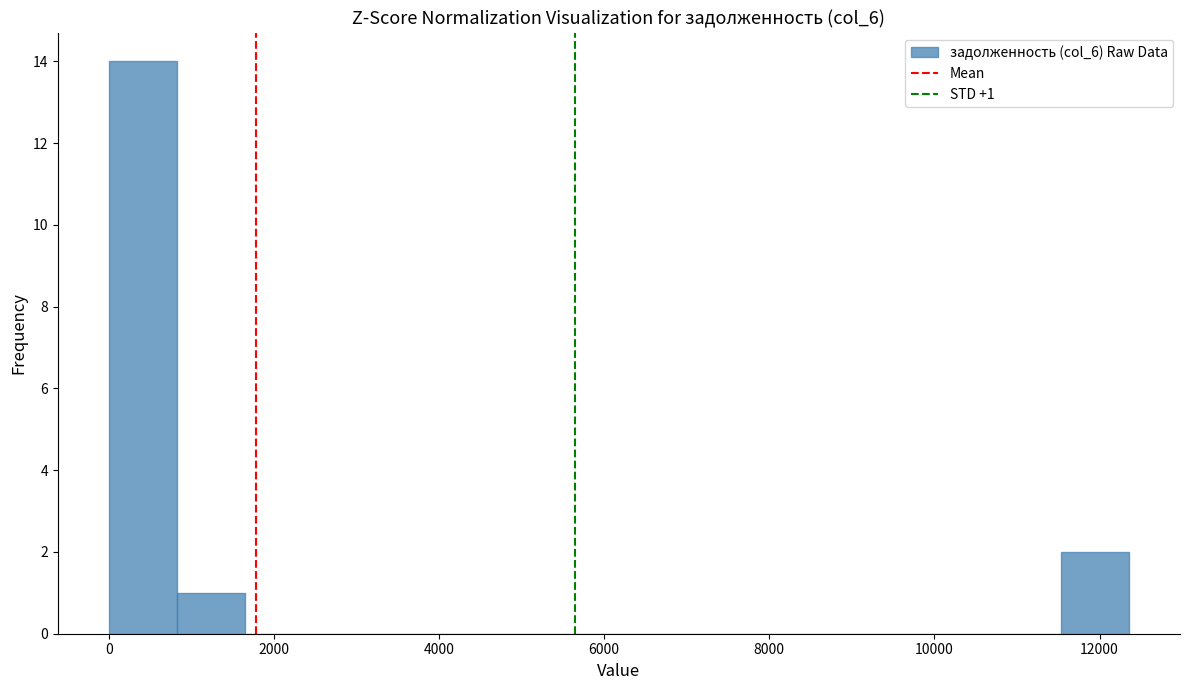

Over which range of the x-axis is the bar tallest?

0 to 800